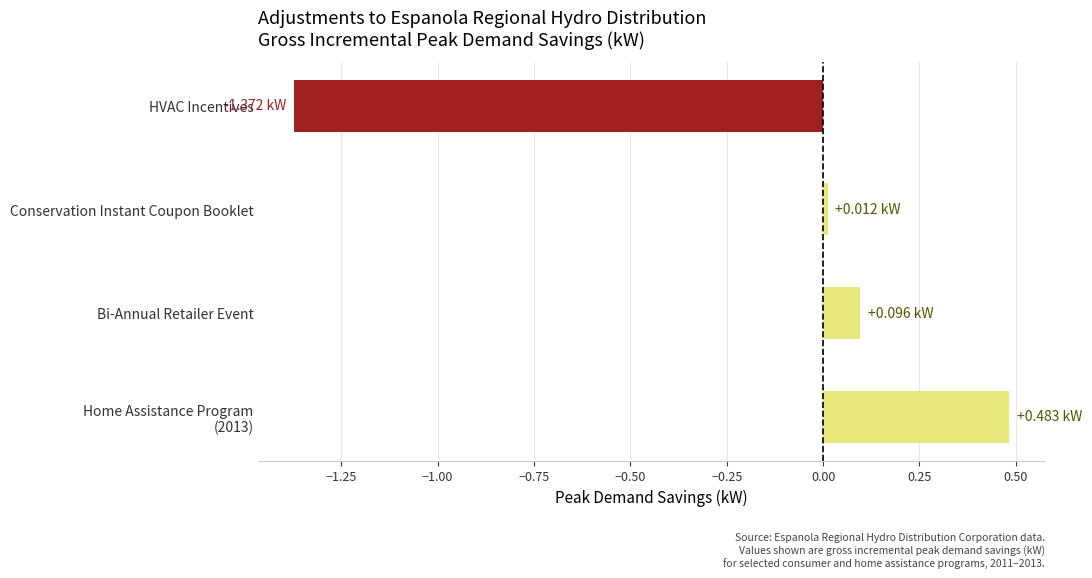

What is the difference between the maximum and minimum values?

1.9